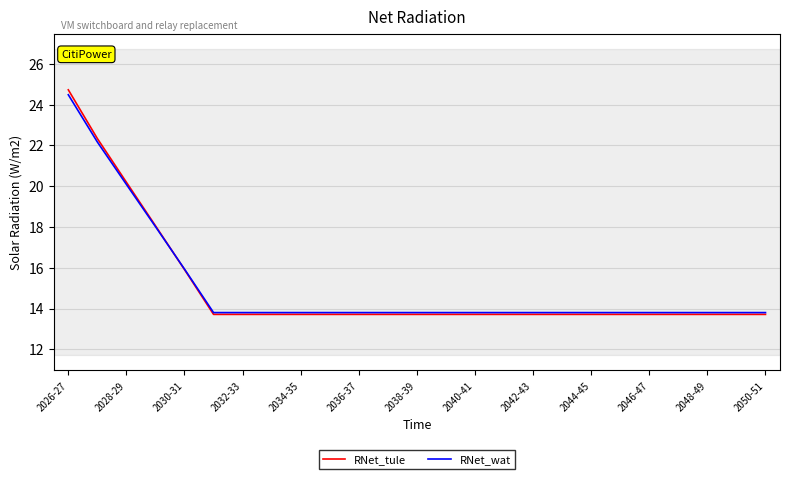

What is the minimum value for RNet_tule?

13.7